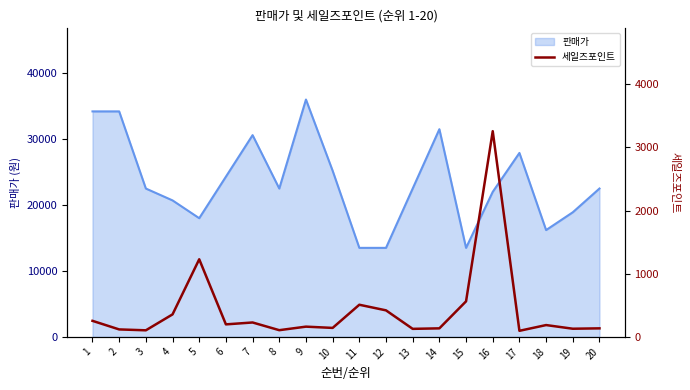

What is the smallest value displayed?

96